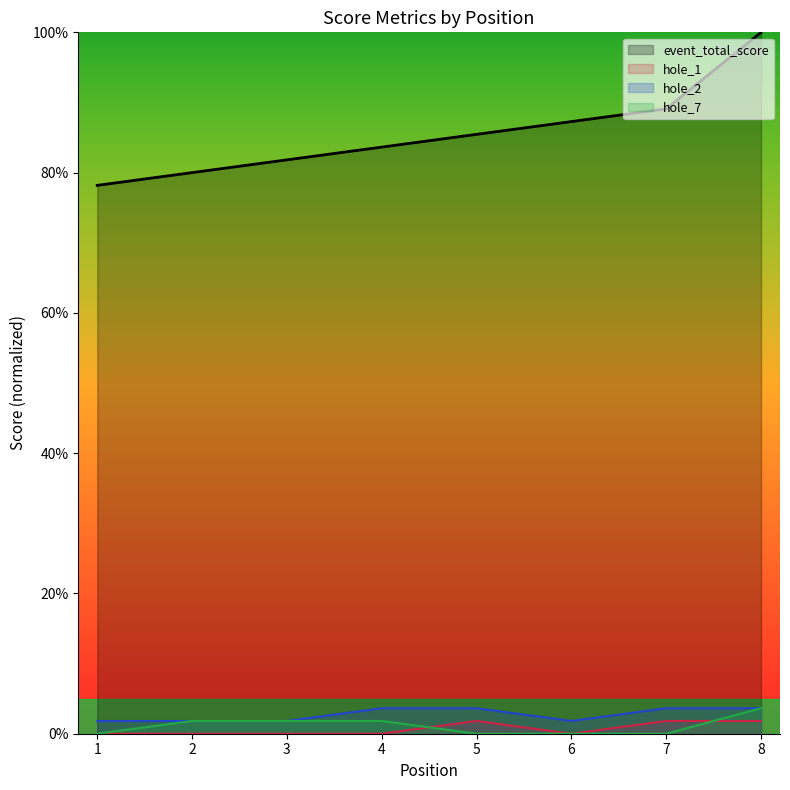

Which series changed the most between 5 and 7?

event_total_score